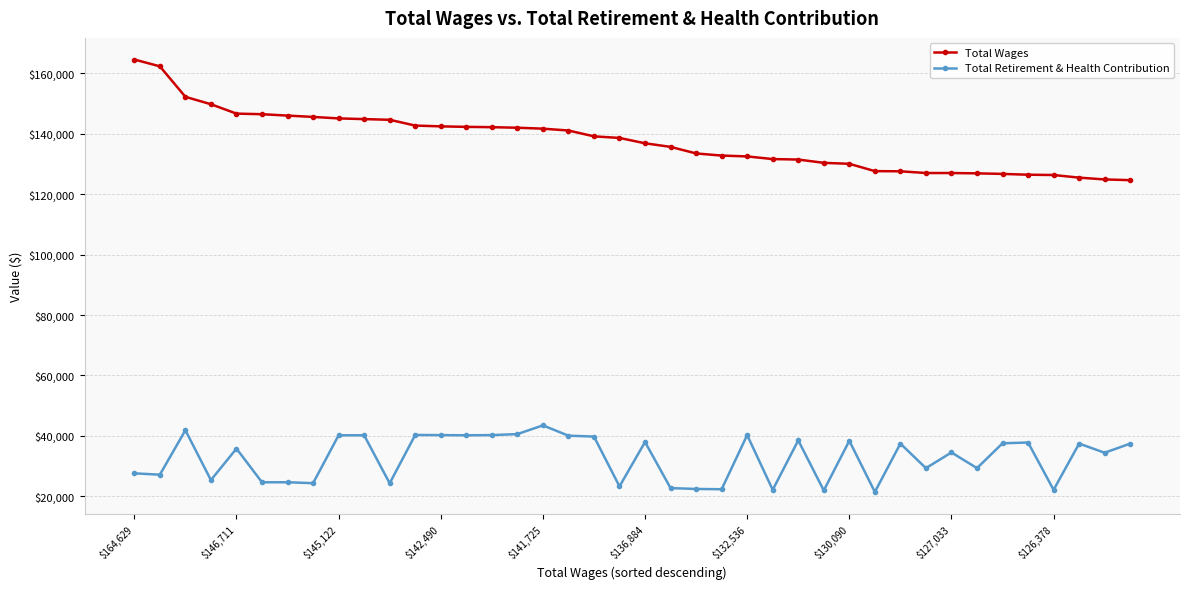

What is the smallest value displayed?

21411